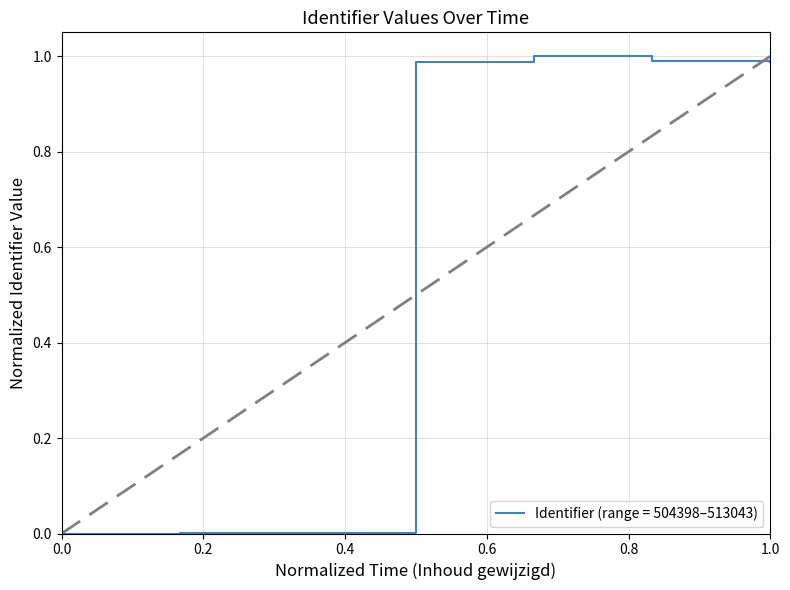

How many series are shown in this chart?

1